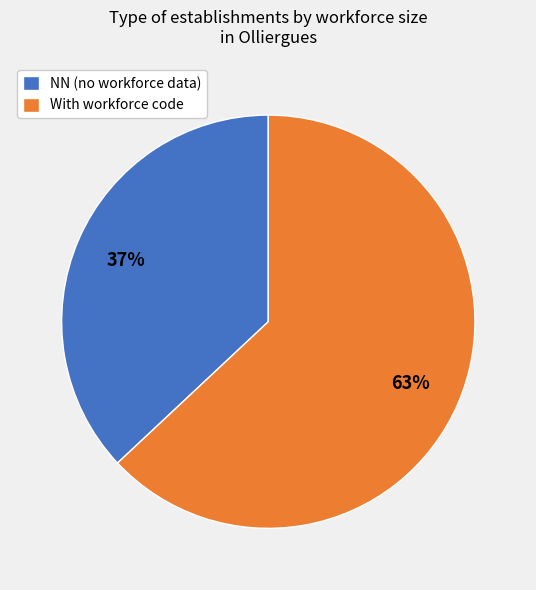

Is the sum of With workforce code and NN (no workforce data) greater than half?

Yes